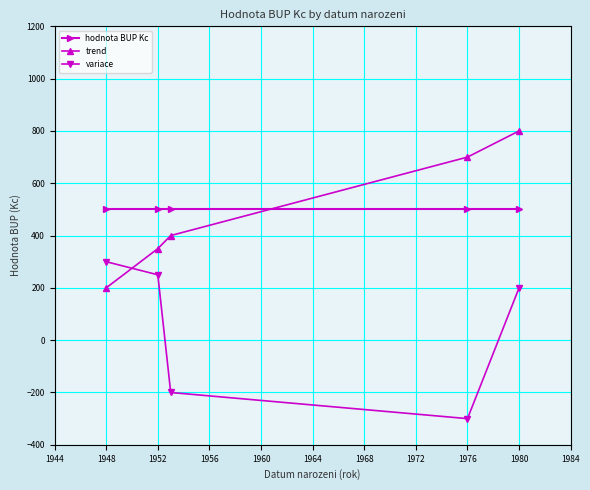

What is the maximum value for variace?

300